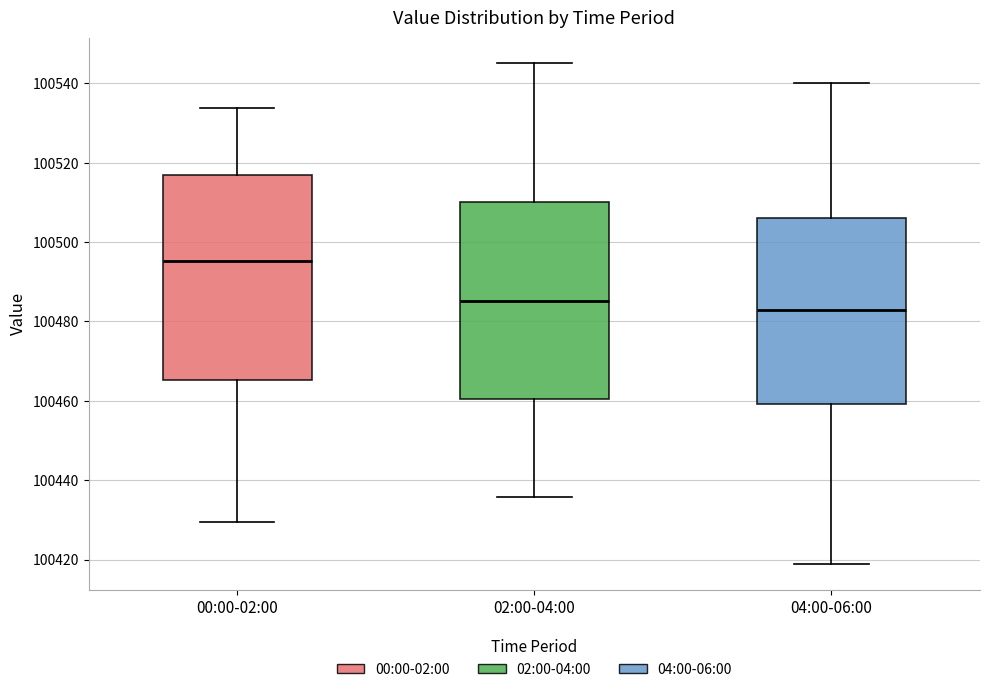

Where is the lower edge of the box for 04:00-06:00 on the y-axis? The values are not printed on the chart, so give them approximately, as read against the axis.

100460